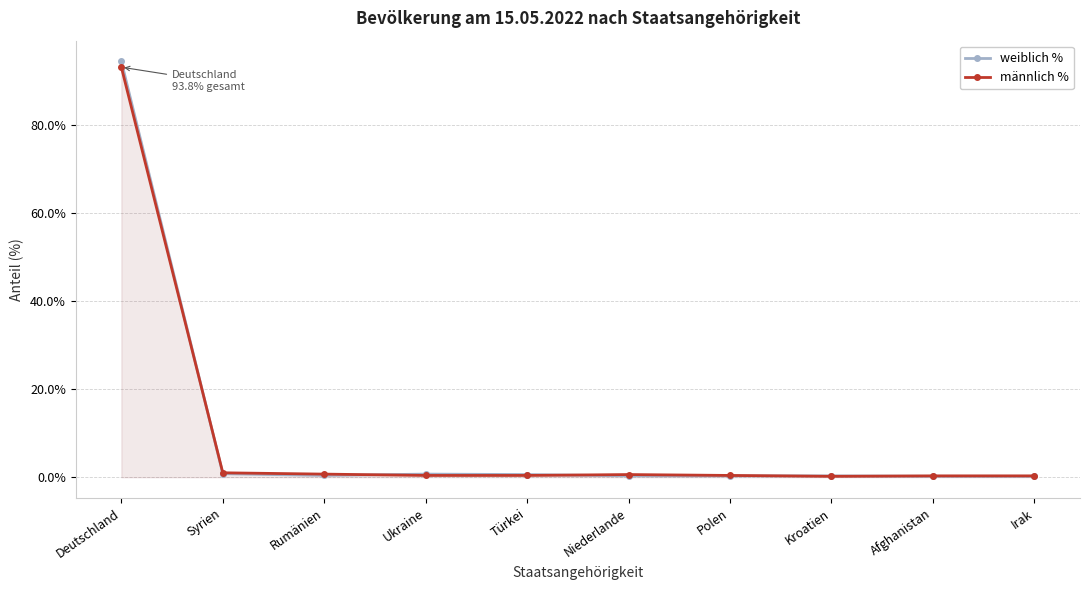

True or false: männlich % has a value of 1.8 at Syrien.

False